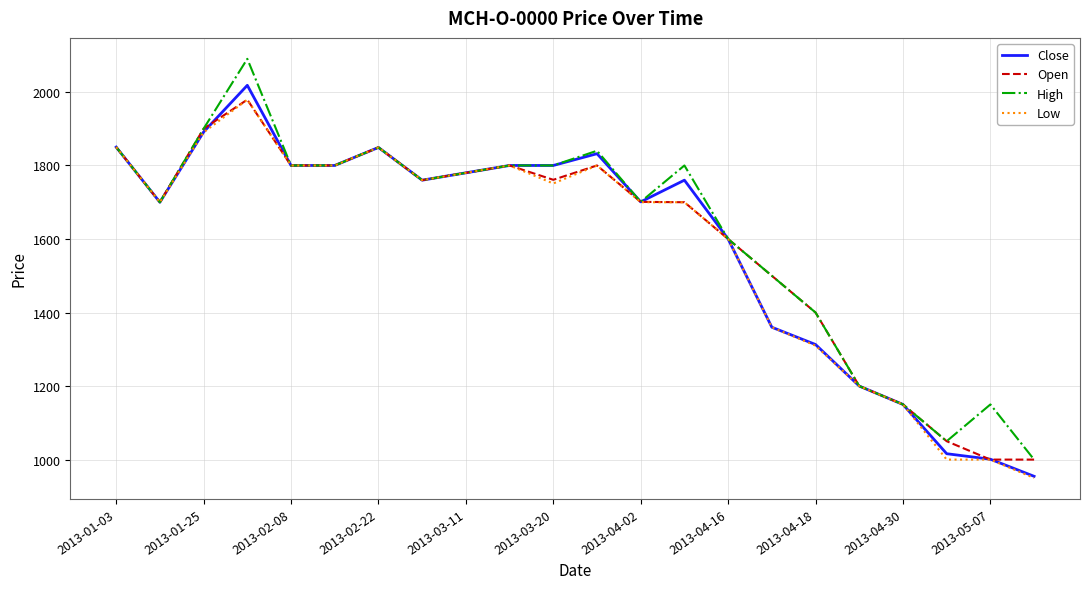

What is the sum of all Open values?

35080.0